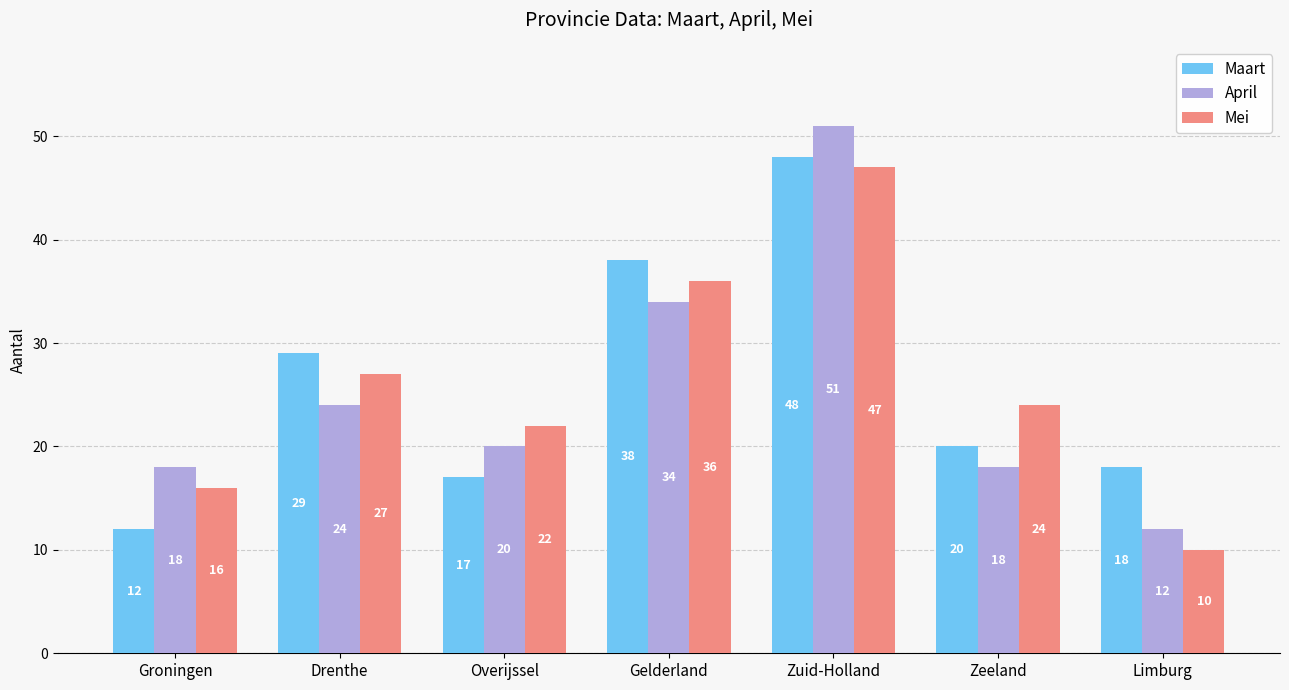

What is the value of the April bar at the 6th from the left?

18